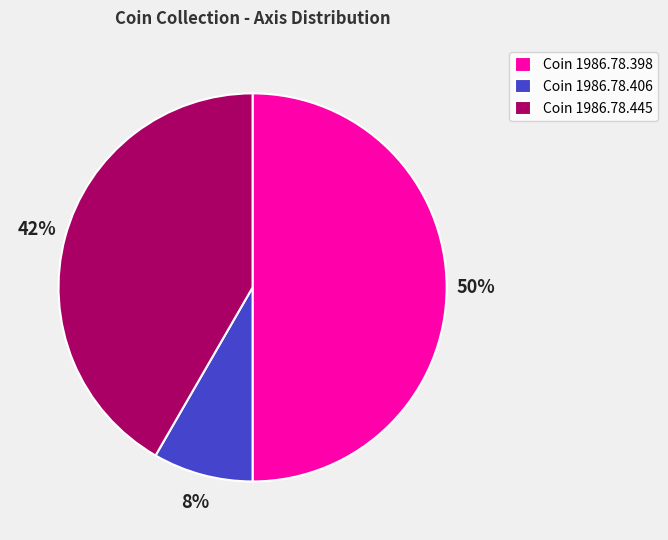

Which has a higher value, Coin 1986.78.398 or Coin 1986.78.445?

Coin 1986.78.398